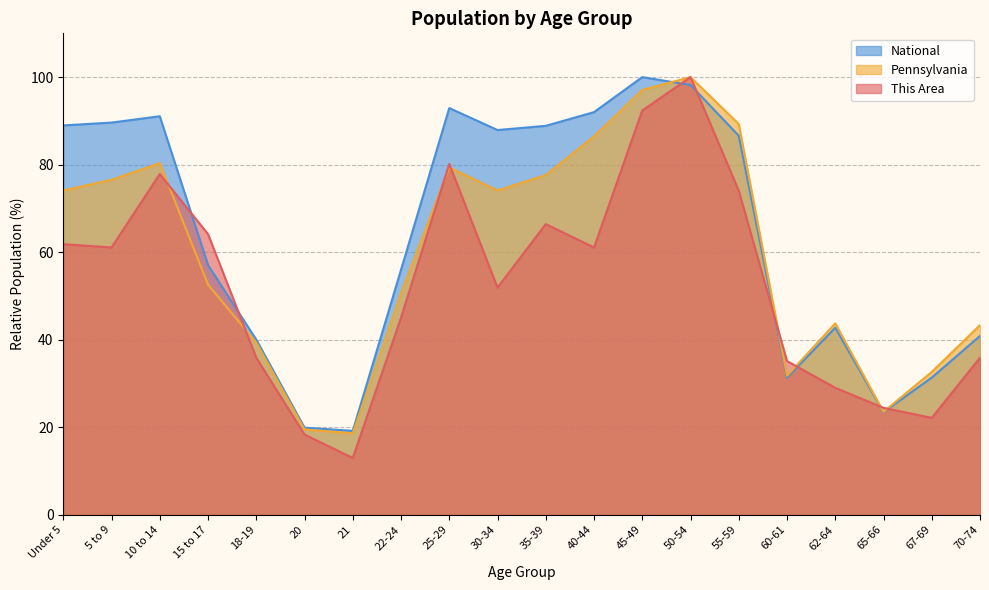

Reading right to left, list all the values displayed in this chart.

This Area: 70-74=35.9	67-69=22.1	65-66=24.4	62-64=29.0	60-61=35.1	55-59=74.0	50-54=100.0	45-49=92.4	40-44=61.1	35-39=66.4	30-34=51.9	25-29=80.2	22-24=45.0	21=13.0	20=18.3	18-19=35.9	15 to 17=64.1	10 to 14=77.9	5 to 9=61.1	Under 5=61.8
Pennsylvania: 70-74=43.3	67-69=32.6	65-66=23.5	62-64=43.7	60-61=31.7	55-59=89.3	50-54=100.0	45-49=97.1	40-44=86.5	35-39=77.6	30-34=74.1	25-29=79.4	22-24=50.7	21=18.6	20=19.5	18-19=39.3	15 to 17=52.6	10 to 14=80.3	5 to 9=76.5	Under 5=74.1
National: 70-74=40.9	67-69=31.3	65-66=23.4	62-64=42.7	60-61=31.3	55-59=86.6	50-54=98.2	45-49=100.0	40-44=92.0	35-39=88.9	30-34=87.9	25-29=92.9	22-24=56.0	21=19.2	20=19.9	18-19=40.0	15 to 17=57.0	10 to 14=91.1	5 to 9=89.6	Under 5=89.0